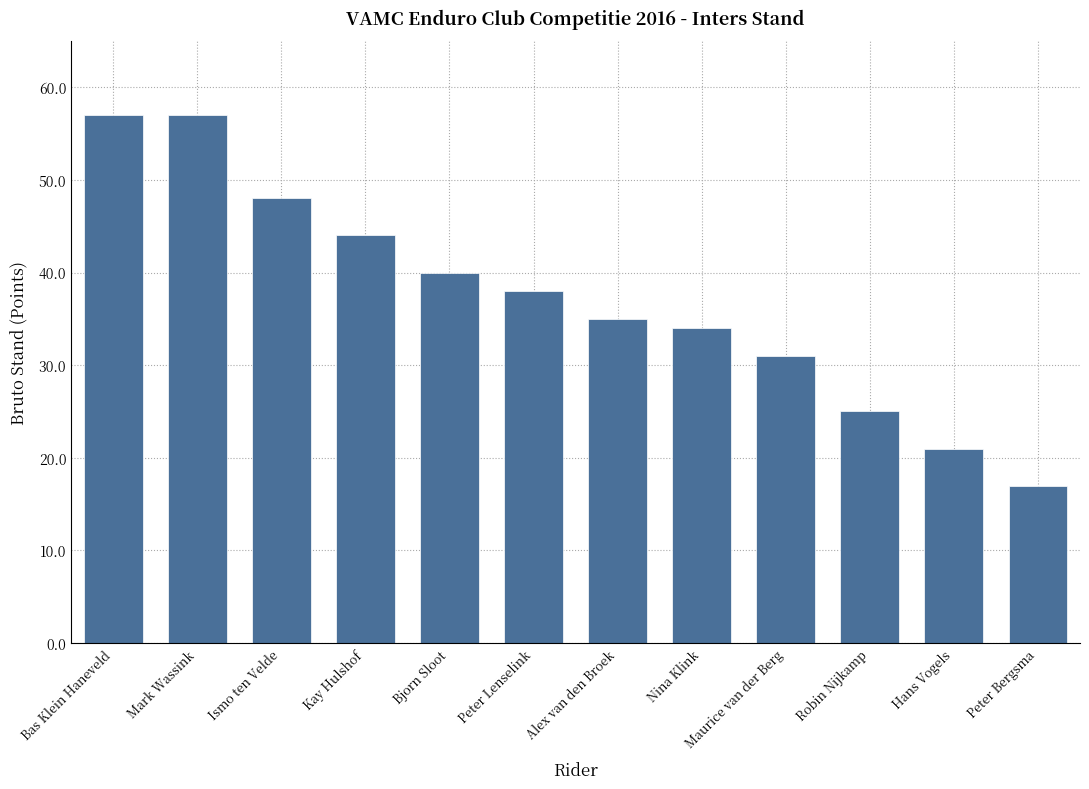

Reading right to left, extract all data points from this chart.

17	21	25	31	34	35	38	40	44	48	57	57